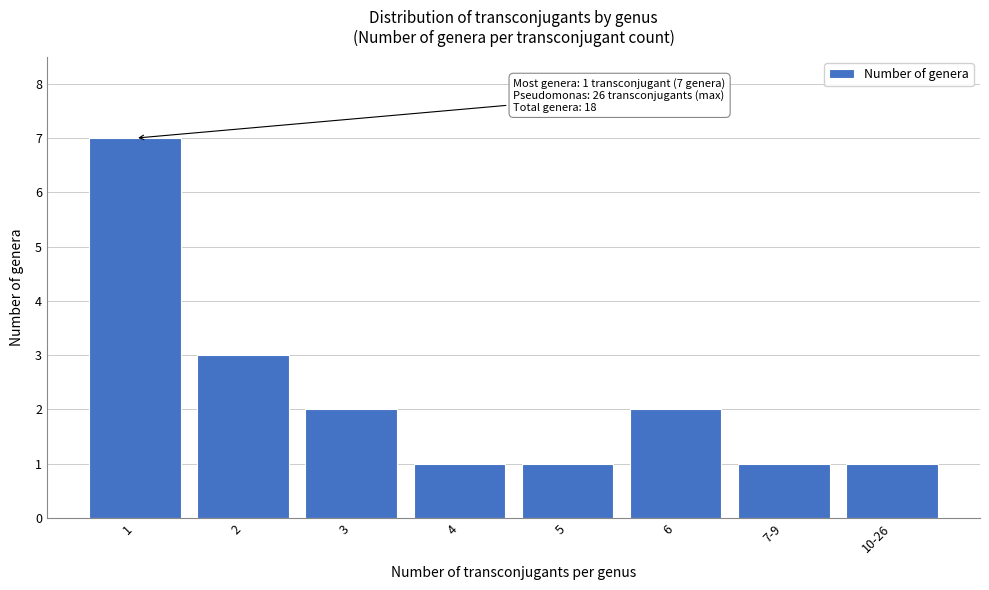

Reading right to left, what are all the values shown in this chart?

10-26=1	7-9=1	6=2	5=1	4=1	3=2	2=3	1=7